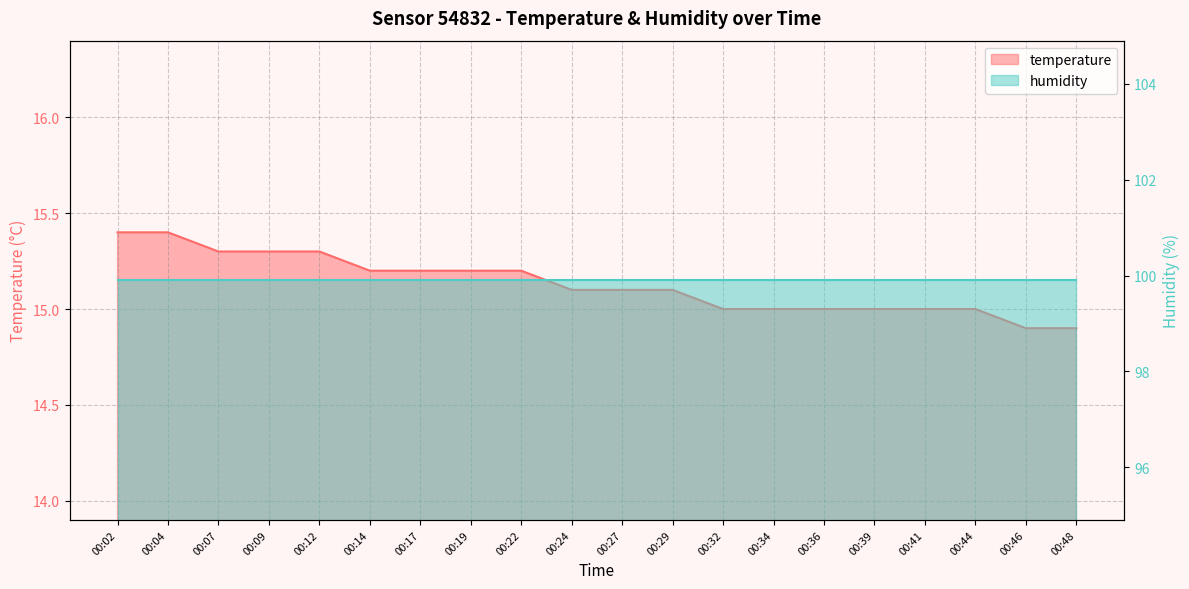

Reading right to left, what are all the values shown in this chart?

00:48=14.9	00:46=14.9	00:44=15.0	00:41=15.0	00:39=15.0	00:36=15.0	00:34=15.0	00:32=15.0	00:29=15.1	00:27=15.1	00:24=15.1	00:22=15.2	00:19=15.2	00:17=15.2	00:14=15.2	00:12=15.3	00:09=15.3	00:07=15.3	00:04=15.4	00:02=15.4